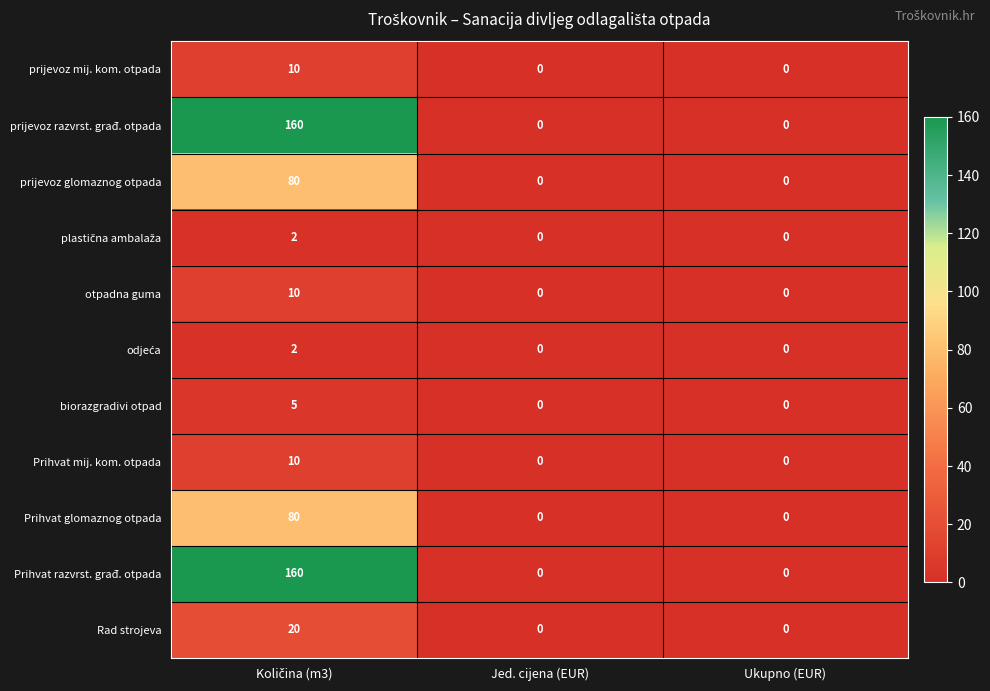

How many values in otpadna guma are above zero?

1